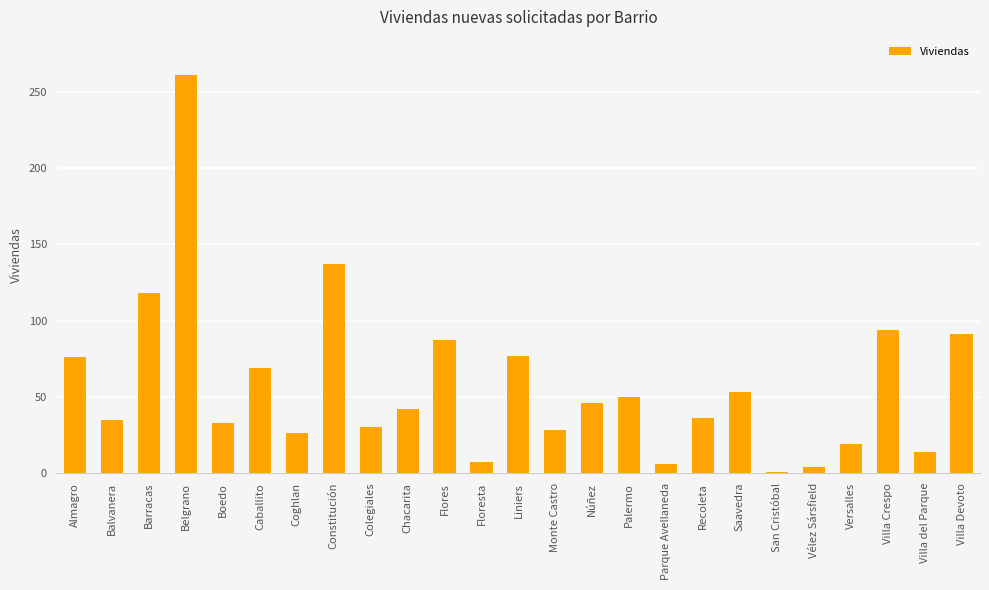

How many bars are there in total?

25